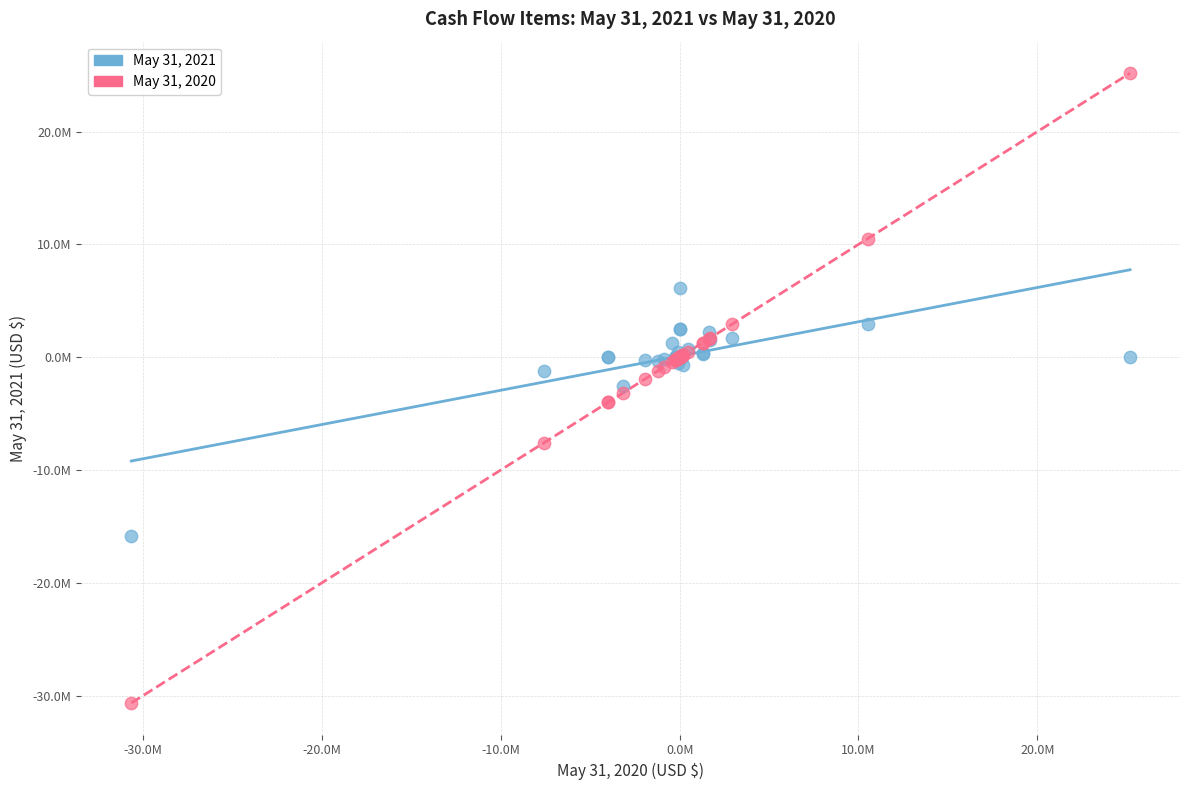

What are all the series names shown in the legend?

May 31, 2021, May 31, 2020